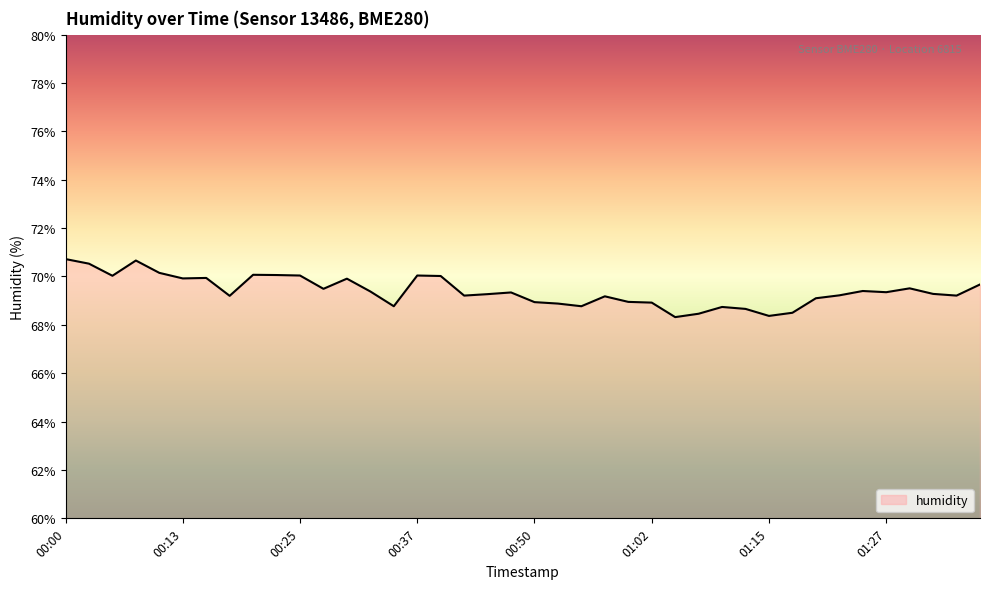

What is the maximum value shown in the chart?

70.7